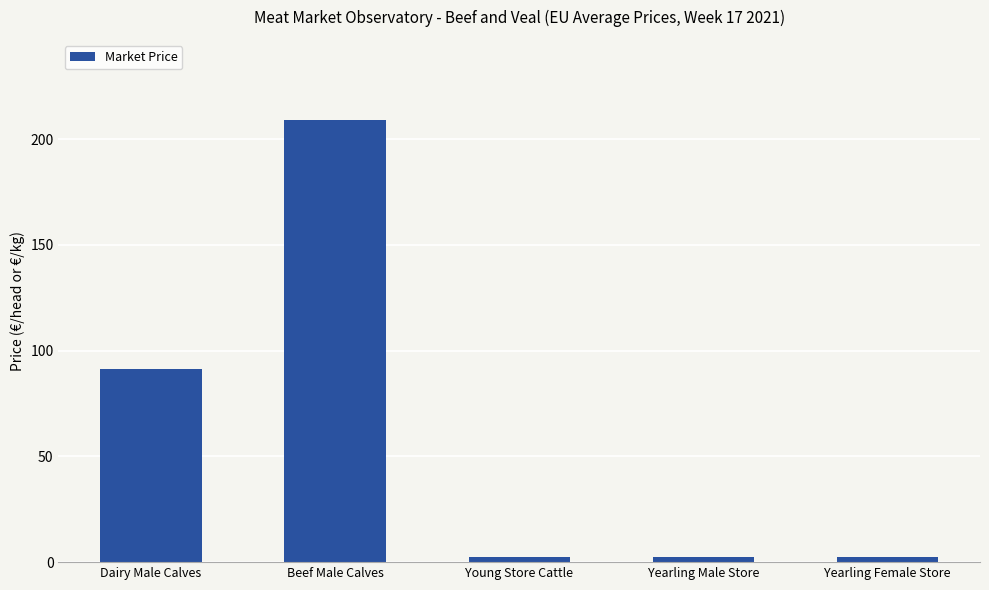

What is the sum of the values at Young Store Cattle and Yearling Female Store?

5.1